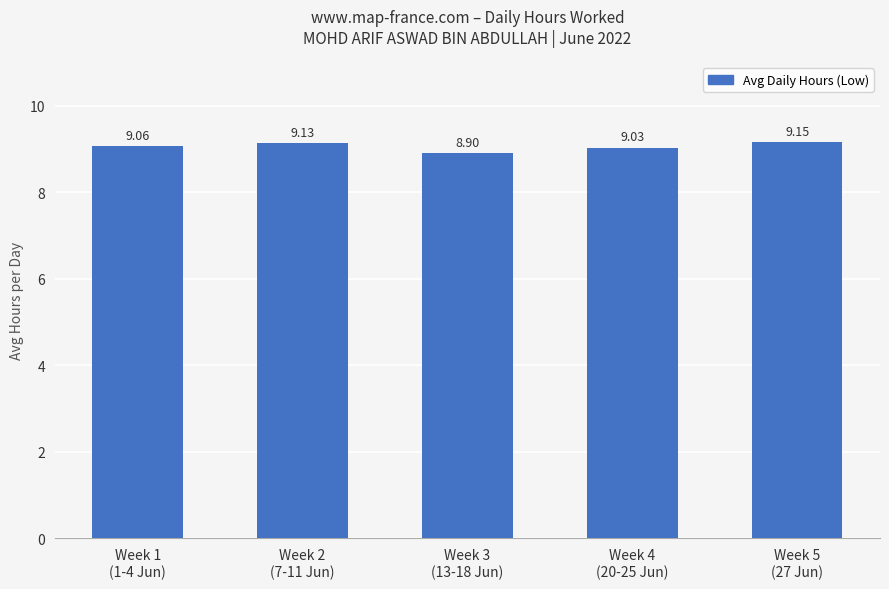

List the labels in order of value, largest first.

Week 5
(27 Jun), Week 2
(7-11 Jun), Week 1
(1-4 Jun), Week 4
(20-25 Jun), Week 3
(13-18 Jun)